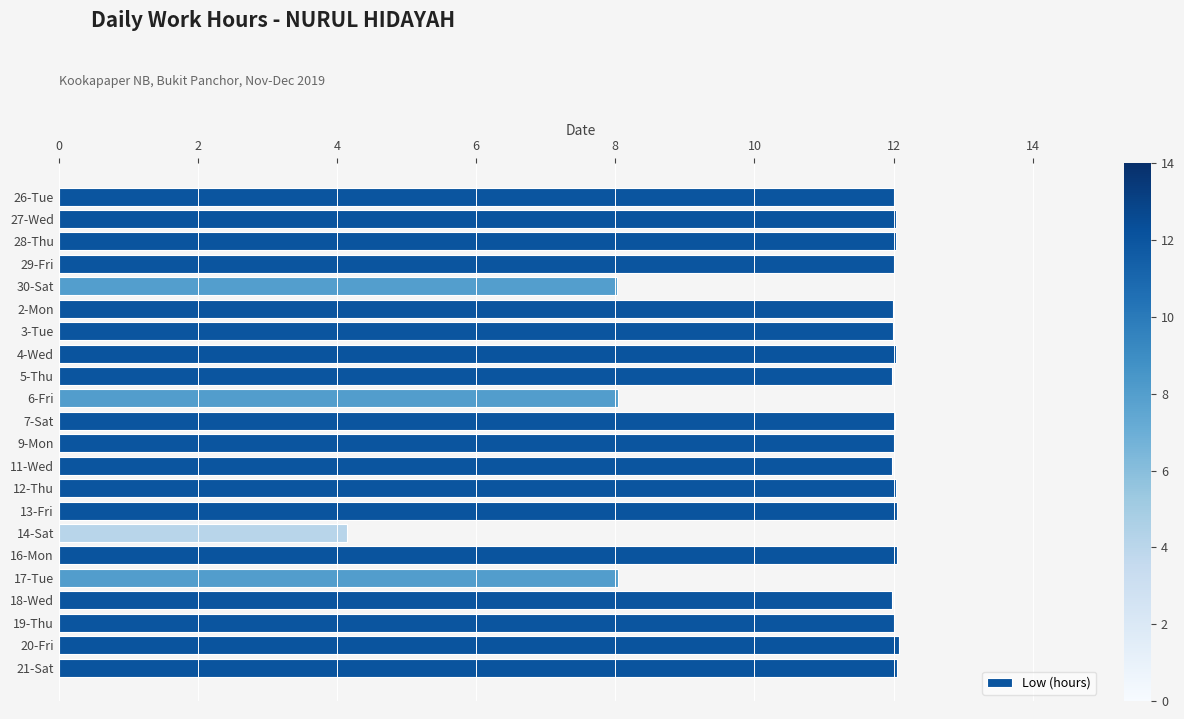

What is the difference between the second highest and minimum values?

7.9